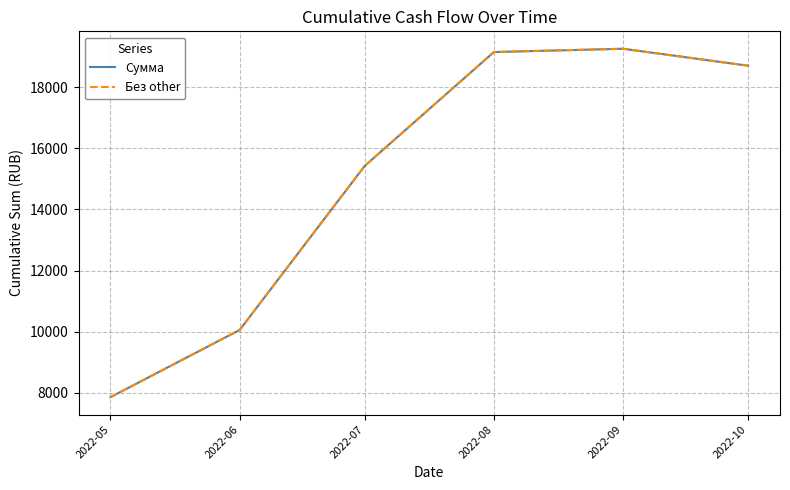

The value of Сумма at 2022-09 is 12038.9. True or false?

False